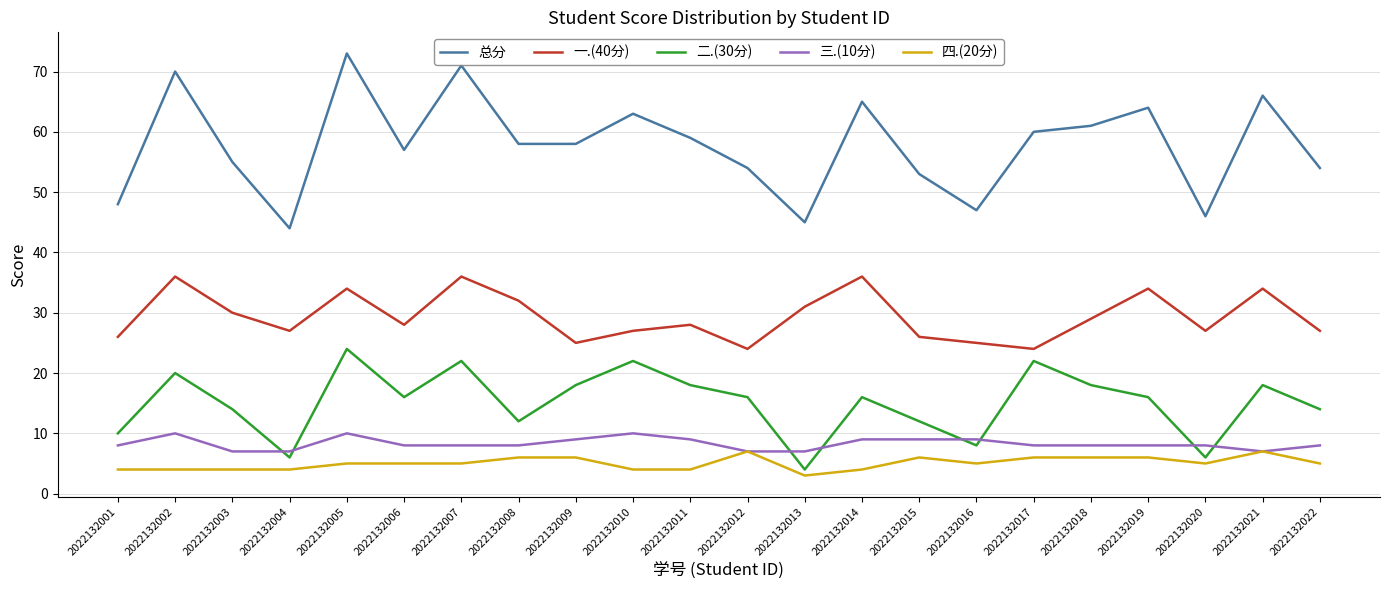

True or false: 总分 and 二.(30分) intersect in this chart.

False